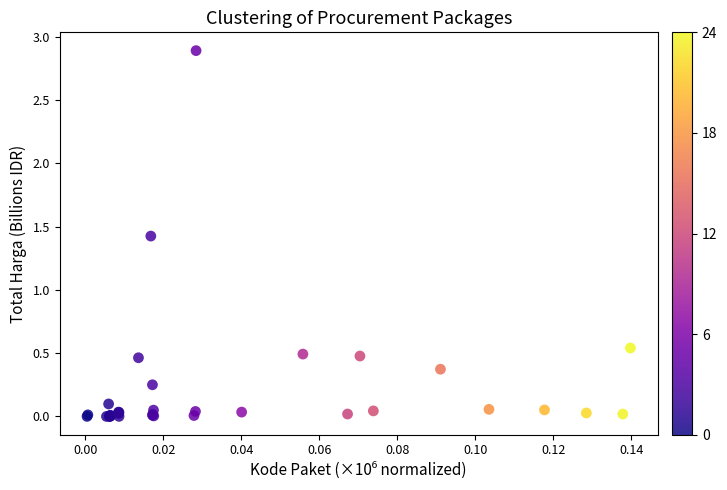

What Y value in the scatter plot is closest to 1?

1.4